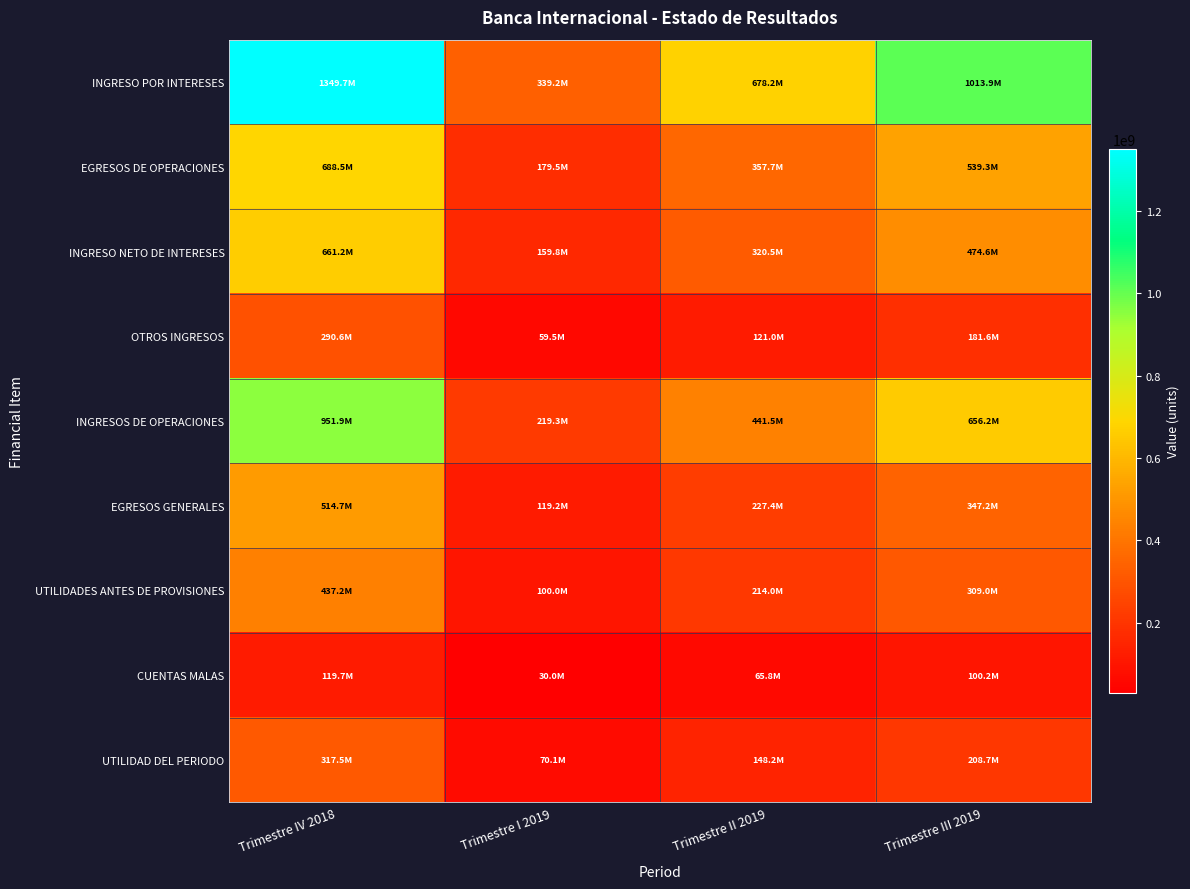

Reading right to left, list all the values displayed in this chart.

INGRESO POR INTERESES: Trimestre III 2019=1013906874.8	Trimestre II 2019=678193947.4	Trimestre I 2019=339239843.5	Trimestre IV 2018=1349742940.7
EGRESOS DE OPERACIONES: Trimestre III 2019=539289197.3	Trimestre II 2019=357720282.7	Trimestre I 2019=179465433.5	Trimestre IV 2018=688499646.5
INGRESO NETO DE INTERESES: Trimestre III 2019=474617677.4	Trimestre II 2019=320473664.7	Trimestre I 2019=159774410.0	Trimestre IV 2018=661243294.2
OTROS INGRESOS: Trimestre III 2019=181558630.3	Trimestre II 2019=120991212.5	Trimestre I 2019=59510261.0	Trimestre IV 2018=290643038.0
INGRESOS DE OPERACIONES: Trimestre III 2019=656176307.7	Trimestre II 2019=441464877.2	Trimestre I 2019=219284671.0	Trimestre IV 2018=951886332.3
EGRESOS GENERALES: Trimestre III 2019=347218500.9	Trimestre II 2019=227416069.6	Trimestre I 2019=119245090.8	Trimestre IV 2018=514702053.7
UTILIDADES ANTES DE PROVISIONES: Trimestre III 2019=308957806.8	Trimestre II 2019=214048807.7	Trimestre I 2019=100039580.2	Trimestre IV 2018=437184278.5
CUENTAS MALAS: Trimestre III 2019=100225239.0	Trimestre II 2019=65844178.1	Trimestre I 2019=29973863.9	Trimestre IV 2018=119710595.0
UTILIDAD DEL PERIODO: Trimestre III 2019=208732567.8	Trimestre II 2019=148204629.6	Trimestre I 2019=70065716.3	Trimestre IV 2018=317473683.5